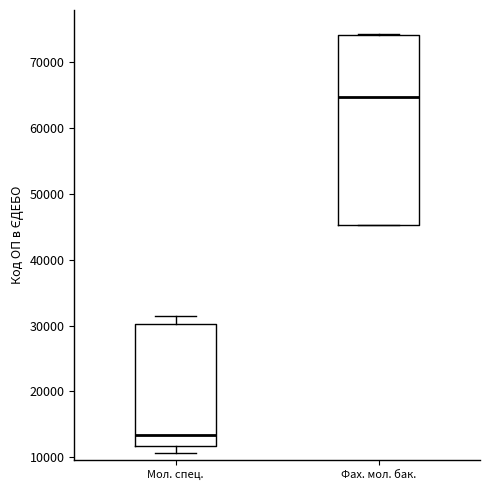

Which box's median line is the lowest?

Мол. спец.